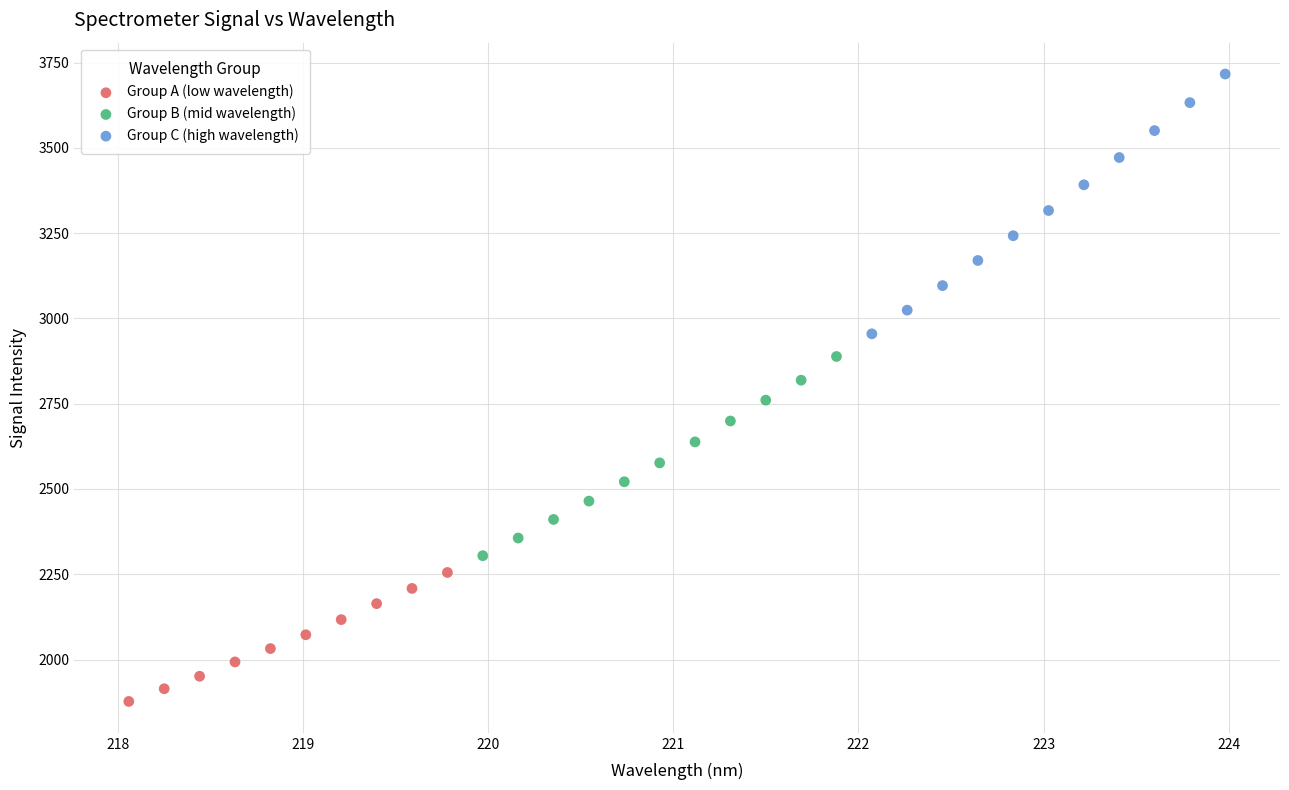

Which series has the largest Y range (max minus min)?

Group C (high wavelength)